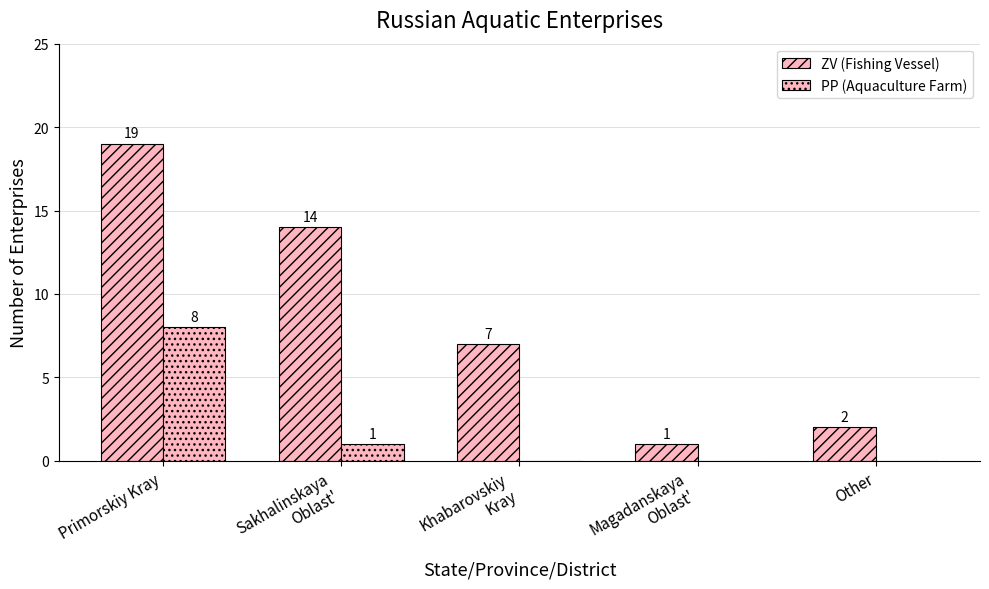

What is the difference between the highest and lowest values at Khabarovskiy
Kray?

7